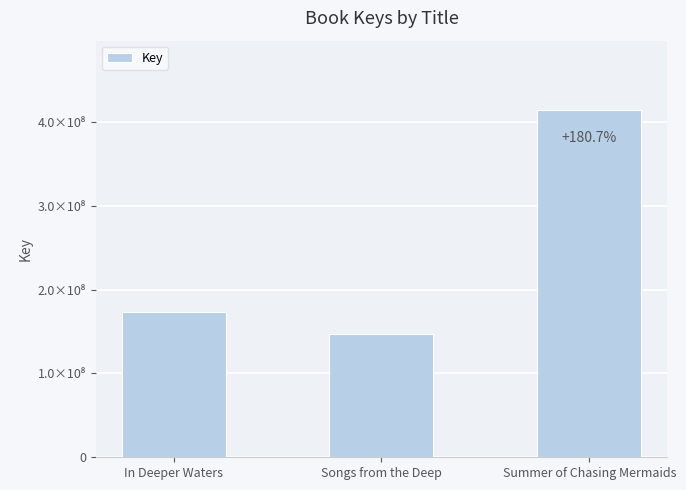

What is the label of the 1st bar from the left?

In Deeper Waters